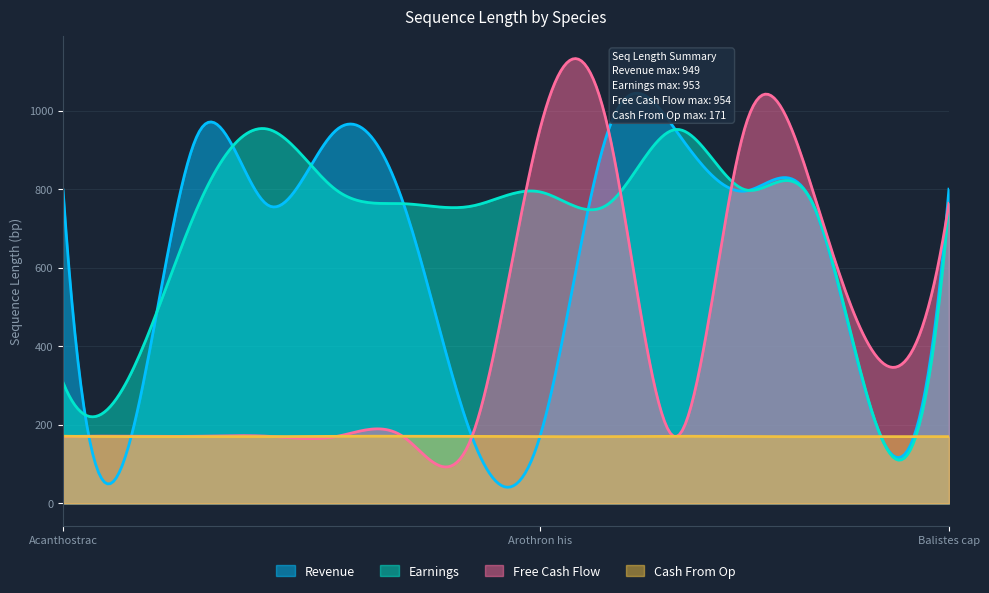

What is the value of the Revenue point at the 2nd from the left?

170